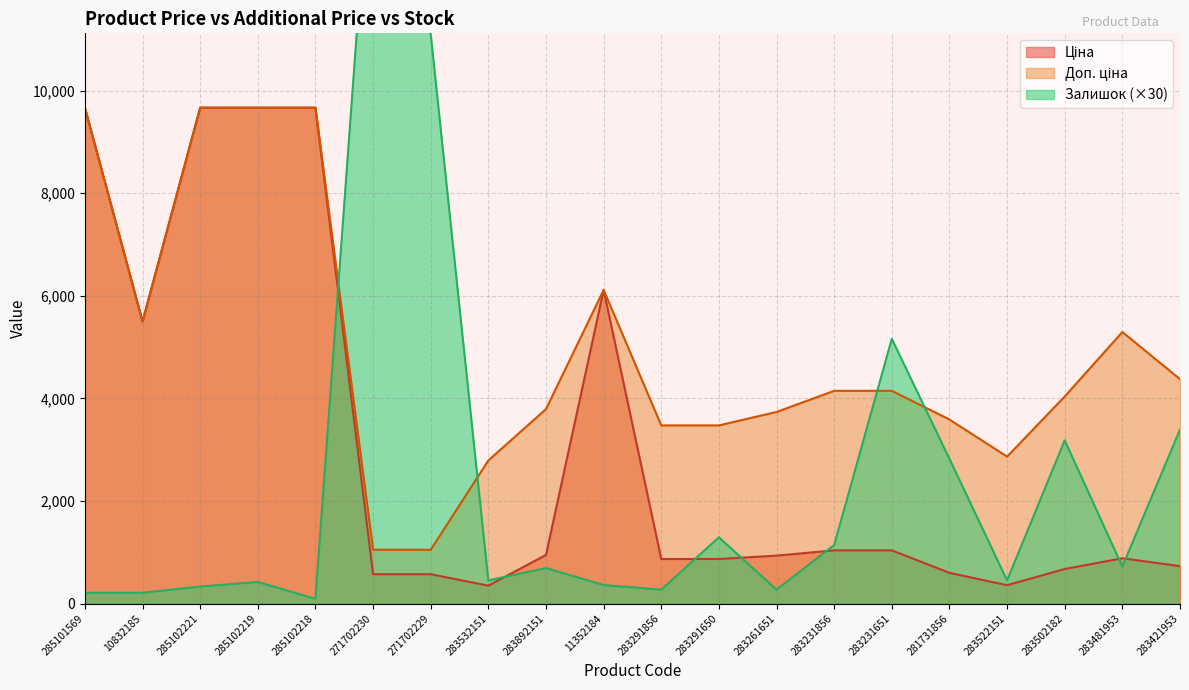

At 283522151, list the series in order from largest to smallest.

Доп. ціна, Залишок, Ціна